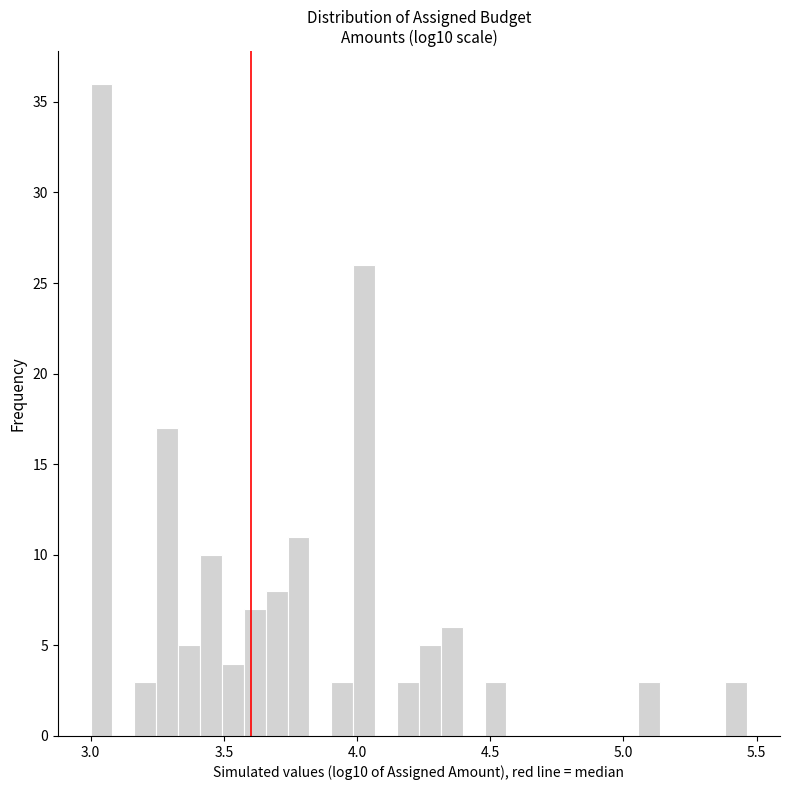

Read against the x-axis, roughly where is the centre of the tallest bar?

3.05